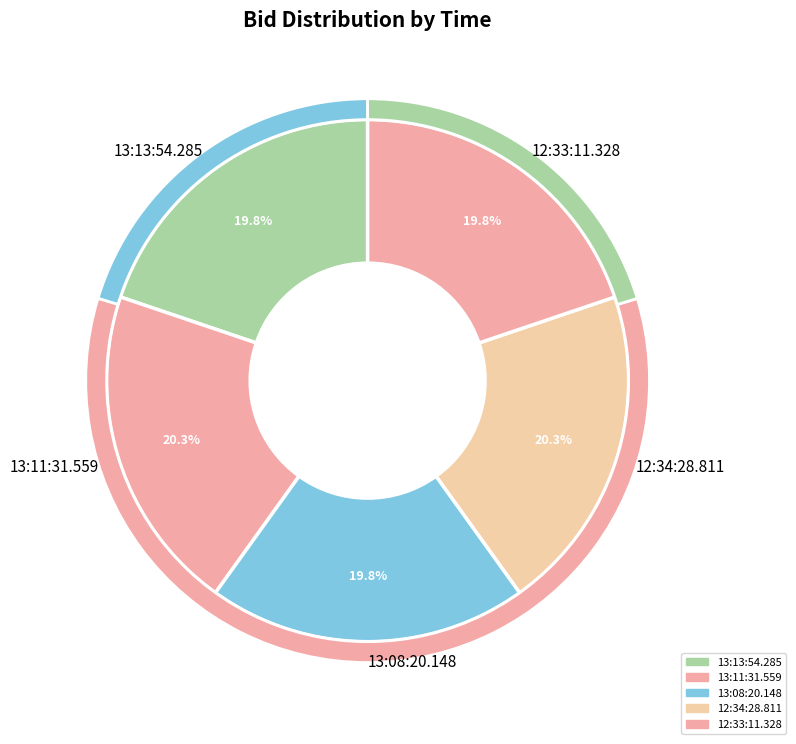

Does any single category account for the majority?

No